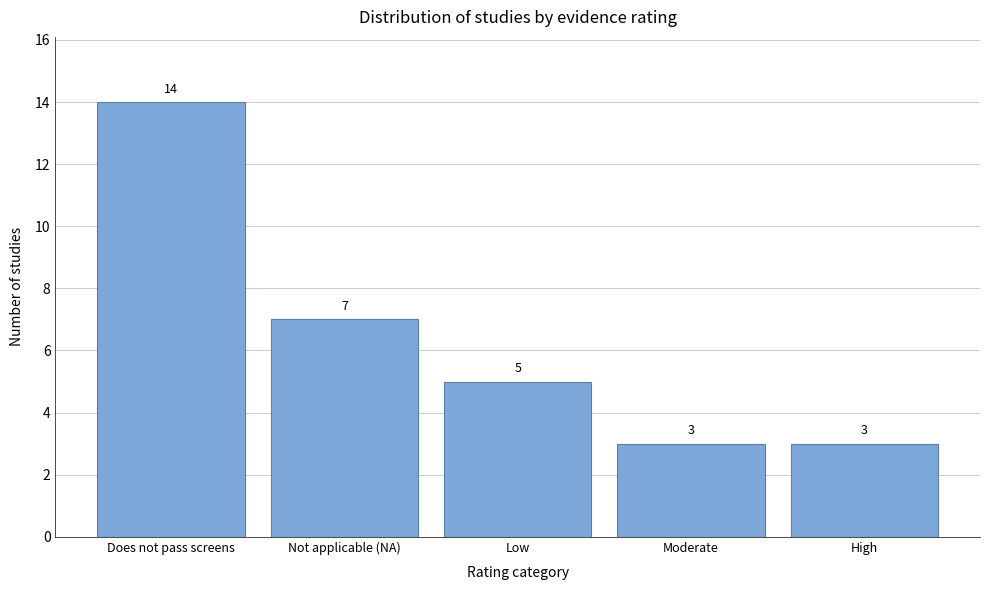

Reading left to right, extract all data points from this chart.

Does not pass screens=14	Not applicable (NA)=7	Low=5	Moderate=3	High=3